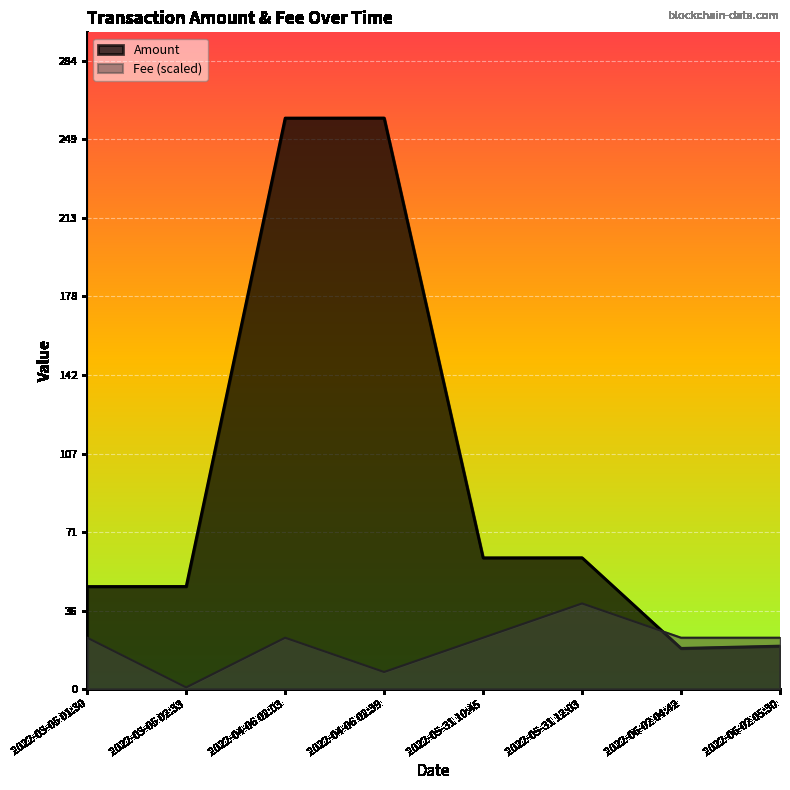

How many values in the Amount series exceed 59?

4